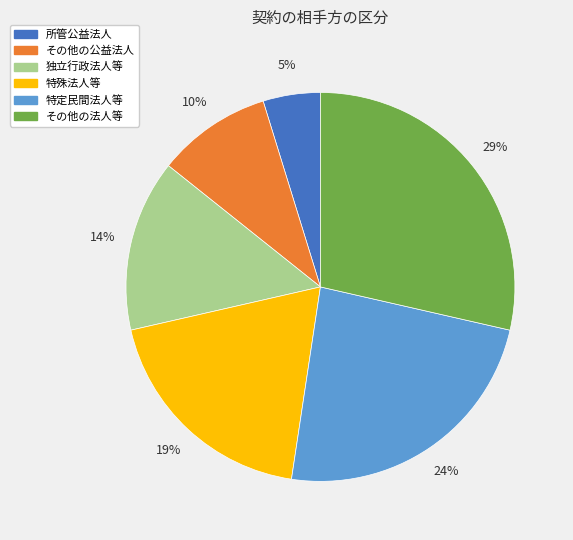

What percentage is the 所管公益法人 slice, to the nearest percent?

5%